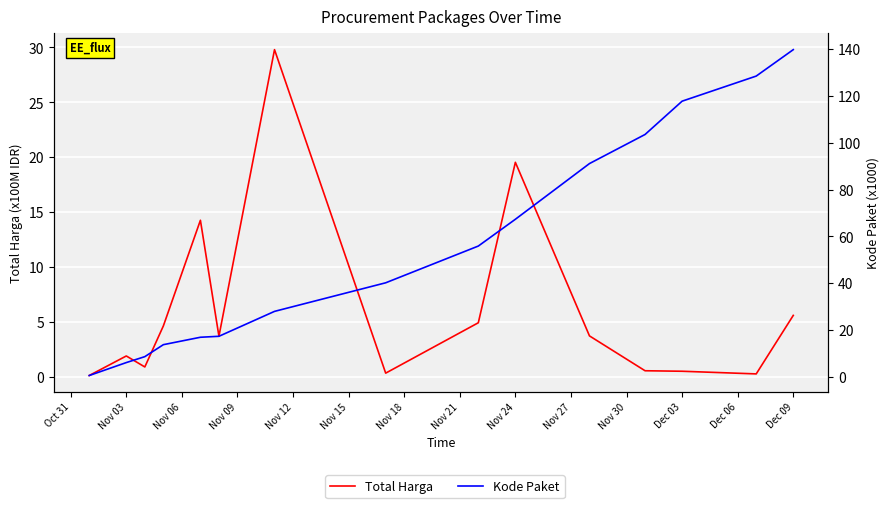

Which series ends up on top after the final intersection of Total Harga and Kode Paket?

Kode Paket